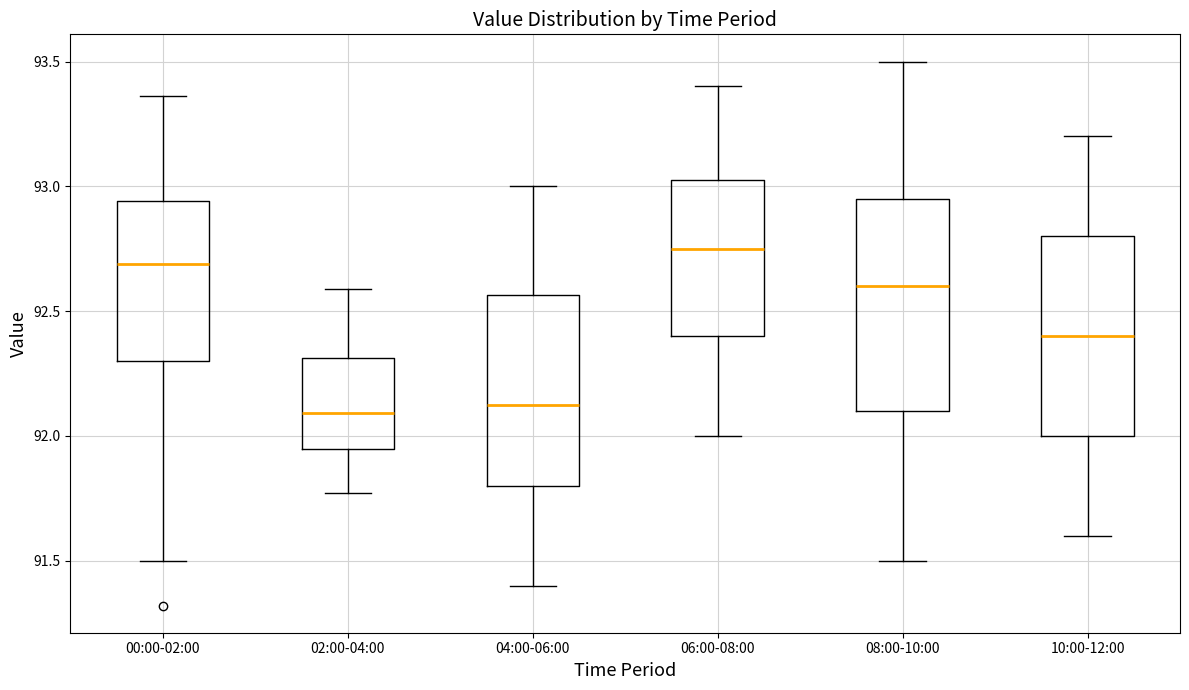

Comparing the boxes themselves (not the whiskers), which one is the tallest?

08:00-10:00